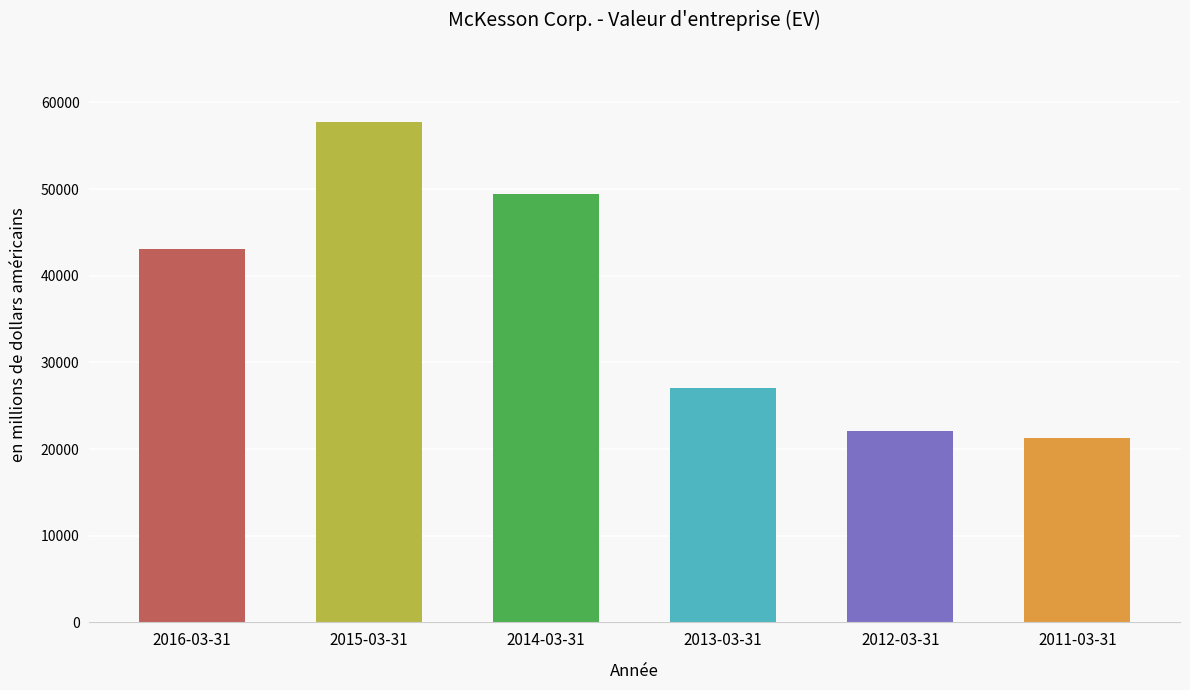

What is the ratio of the value at 2016-03-31 to the value at 2013-03-31?

1.6